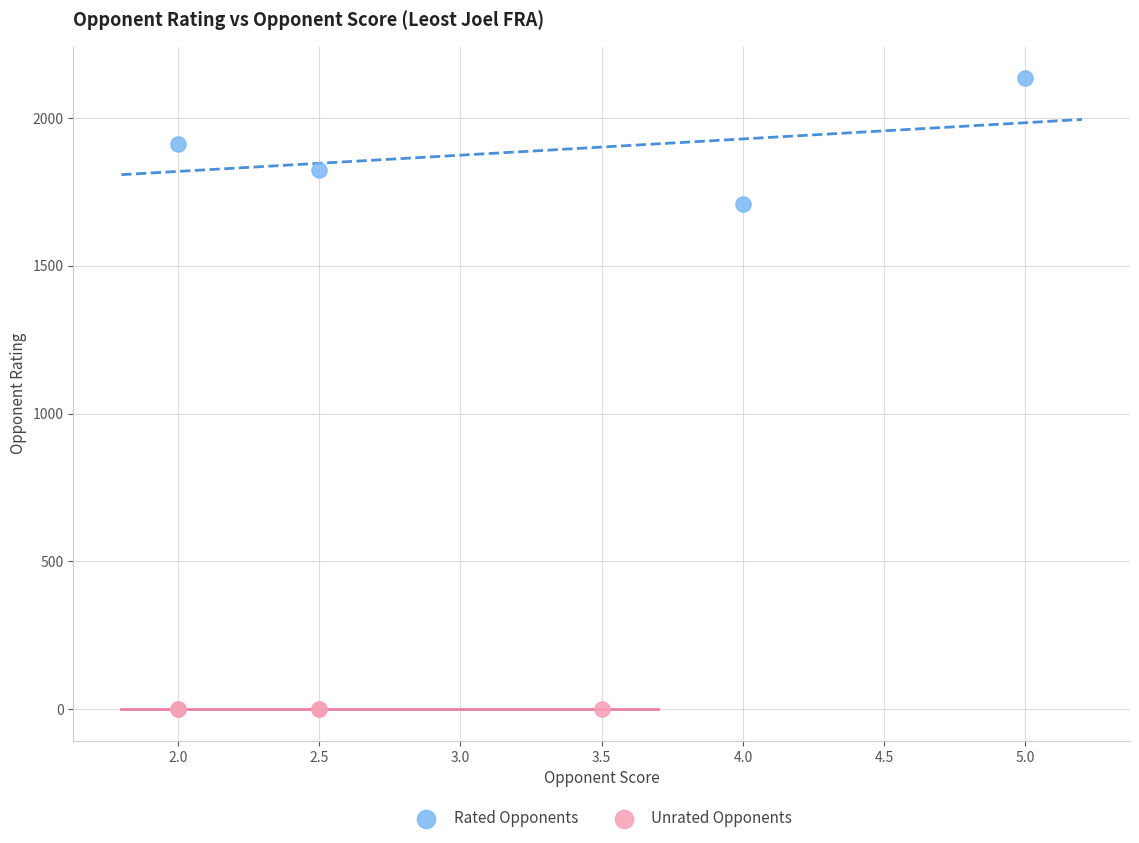

Which series reaches the maximum Y coordinate?

Rated Opponents